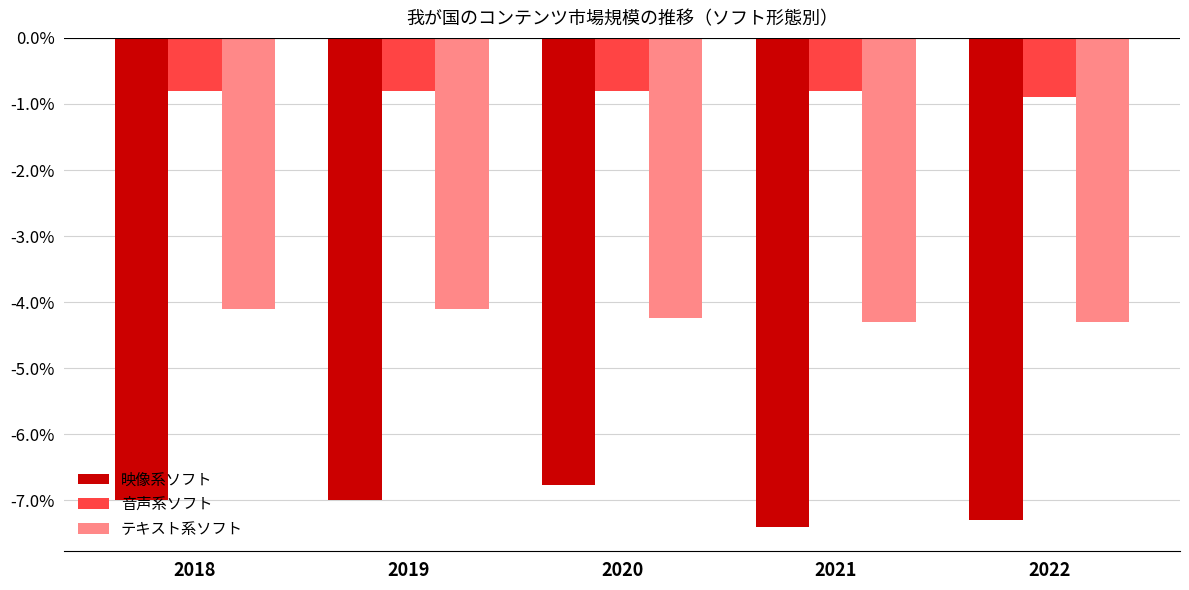

Does the chart contain stacked bars?

No